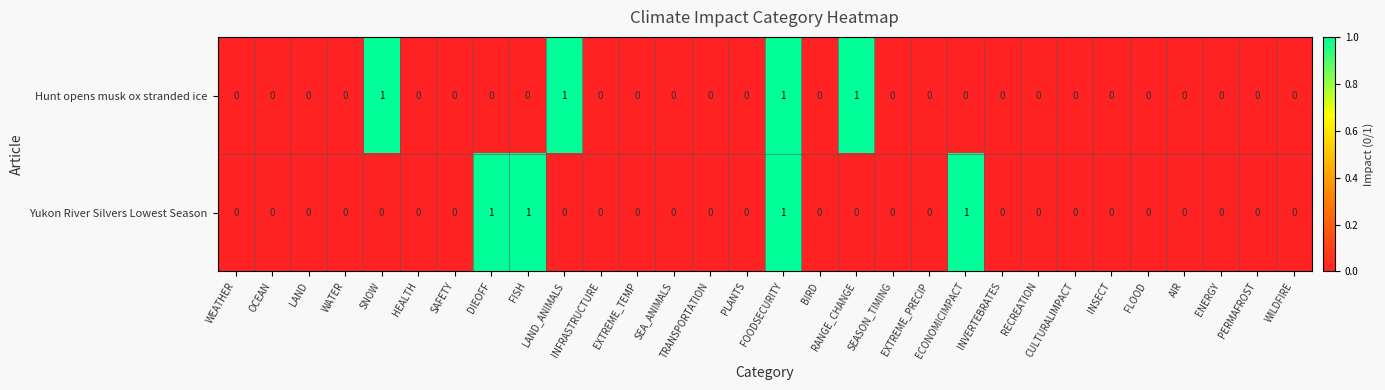

Count the Hunt opens musk ox stranded ice values in the range 0 to 1.

30